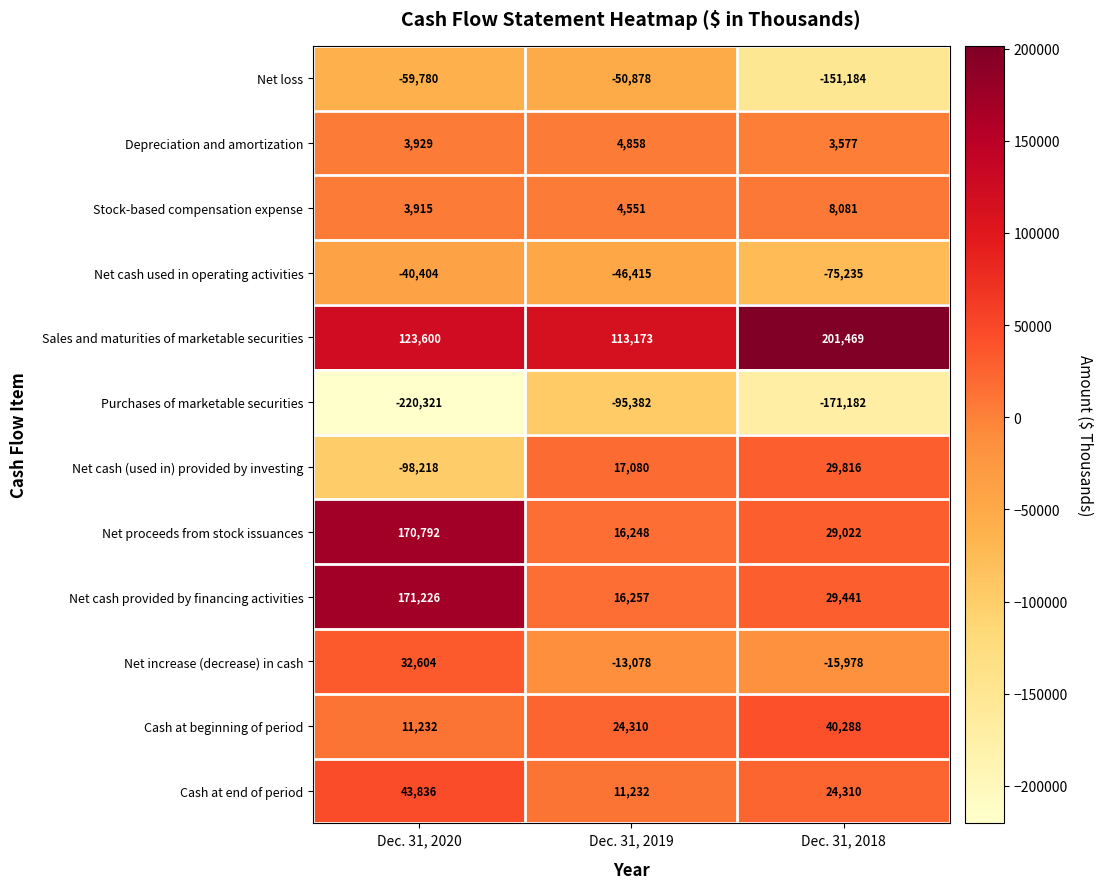

Which label corresponds to the smallest value in the chart?

Dec. 31, 2020